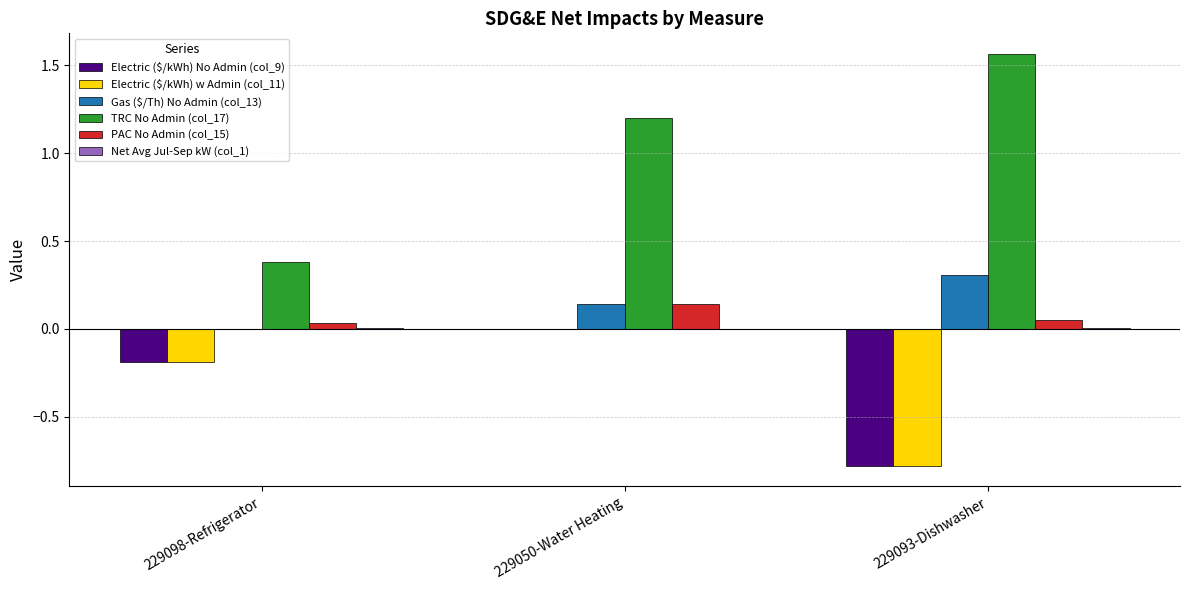

At which category is the sum across all series the highest?

229050-Water Heating